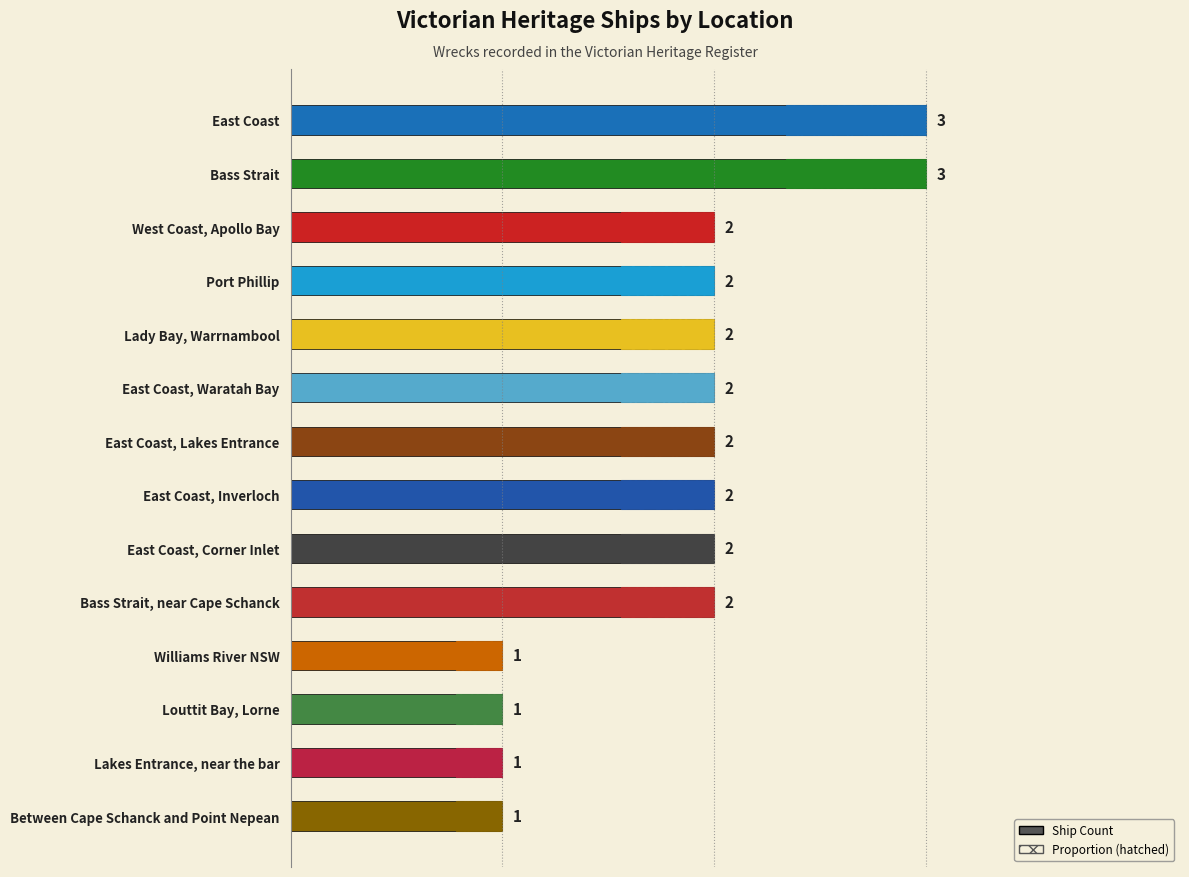

True or false: the data shows 1 at East Coast, Lakes Entrance.

False